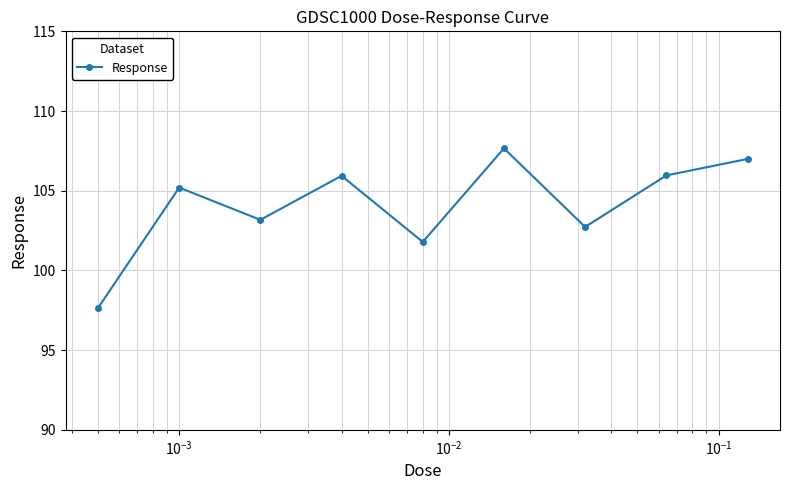

What is the sum of all values?

937.1